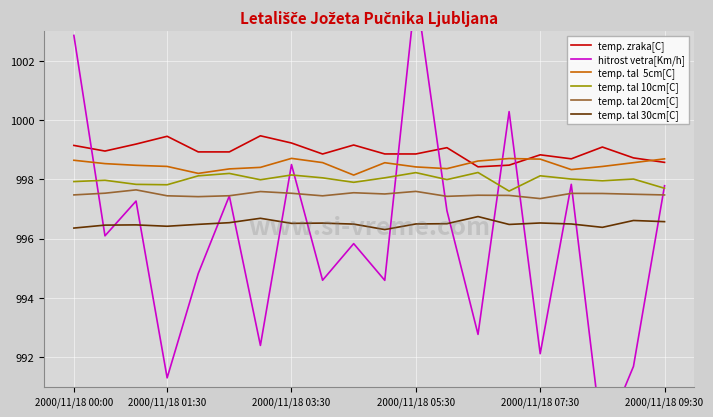

What is the value of the temp. tal 20cm[C] point at the 5th from the left?

997.4